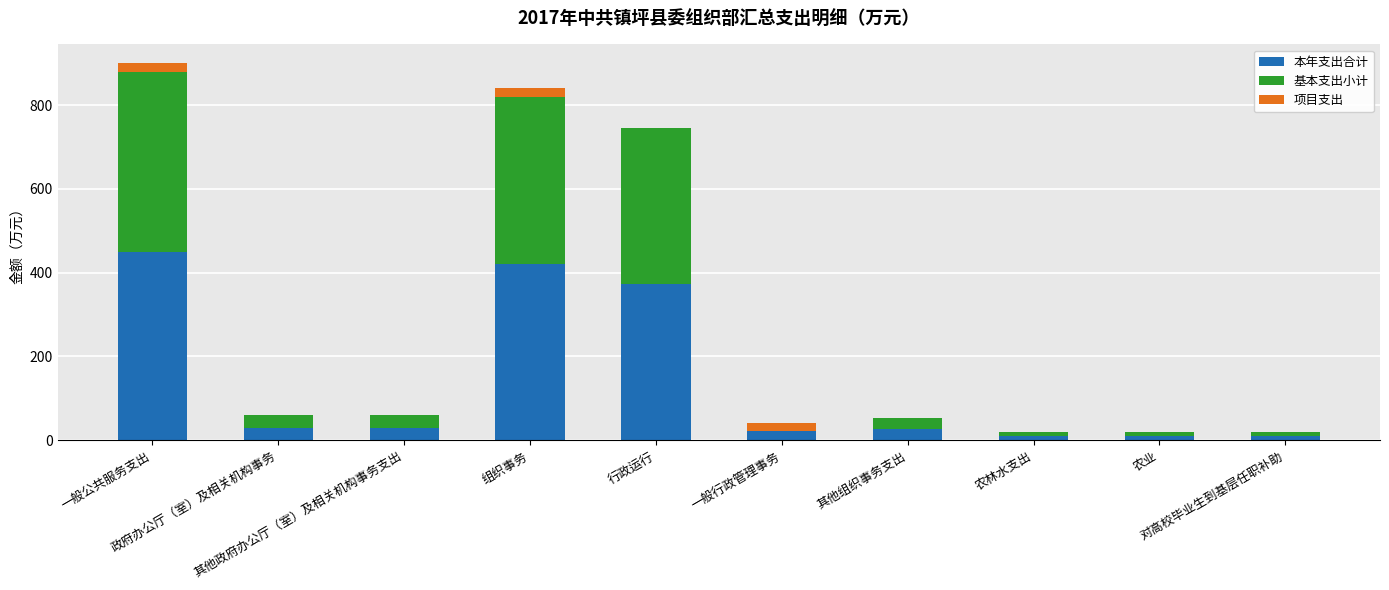

What is the maximum value for 本年支出合计?

449.9